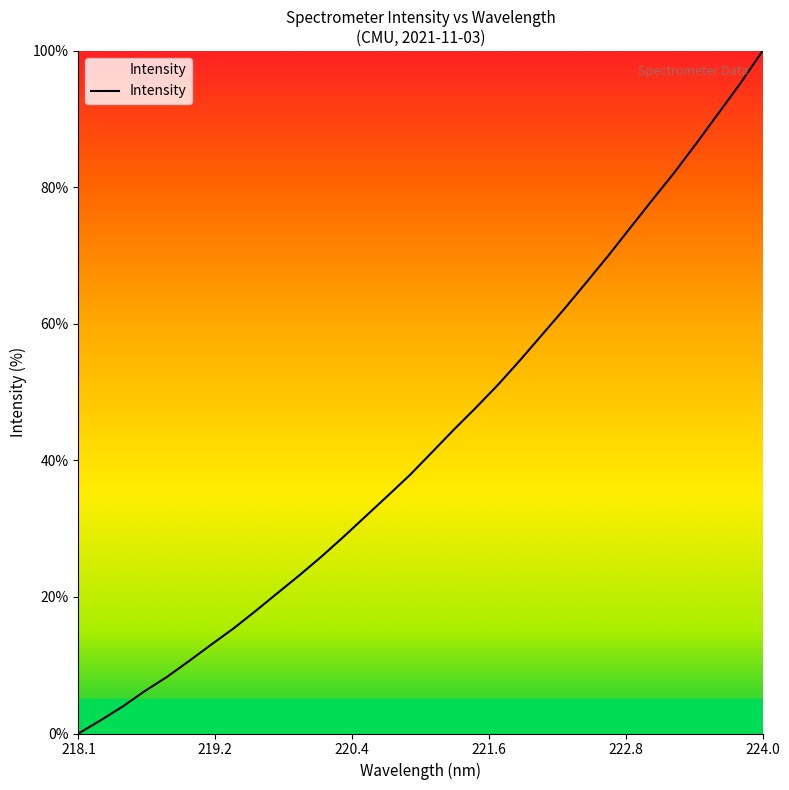

What is the difference between the maximum and minimum values?

100.0